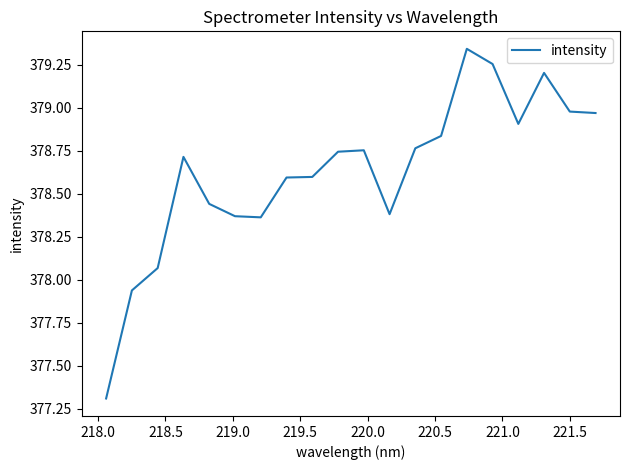

What is the minimum value shown in the chart?

377.3